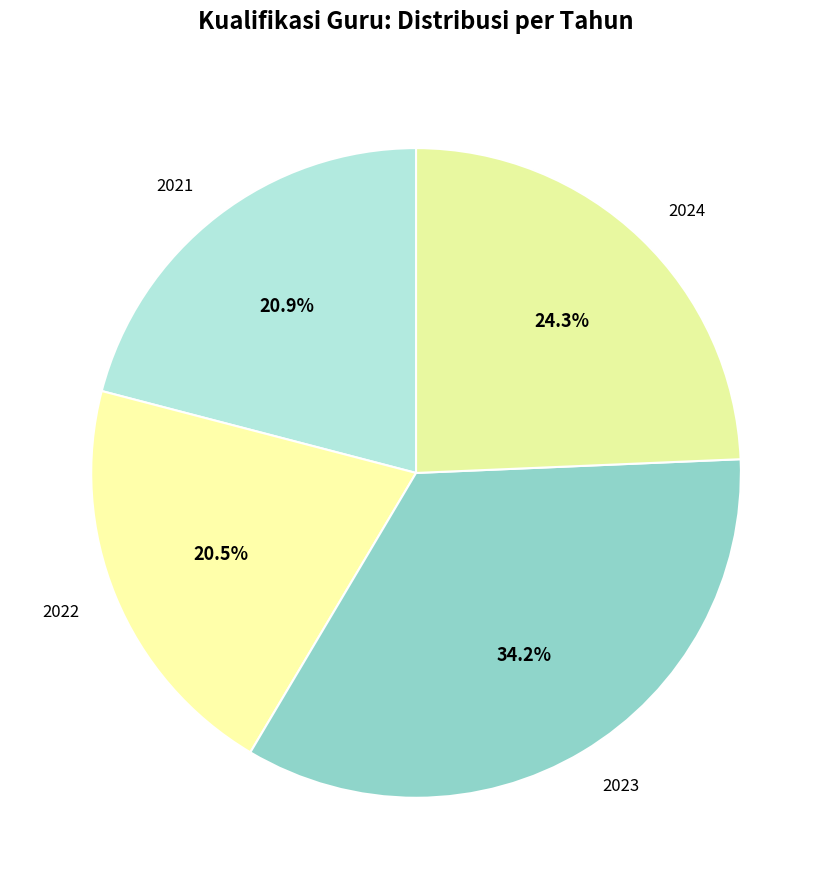

Approximately how many times larger is the value at 2021 compared to 2023?

0.6